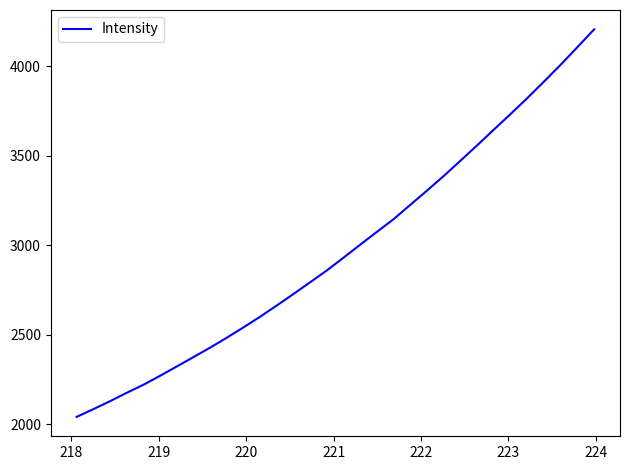

What is the minimum value shown in the chart?

2041.6